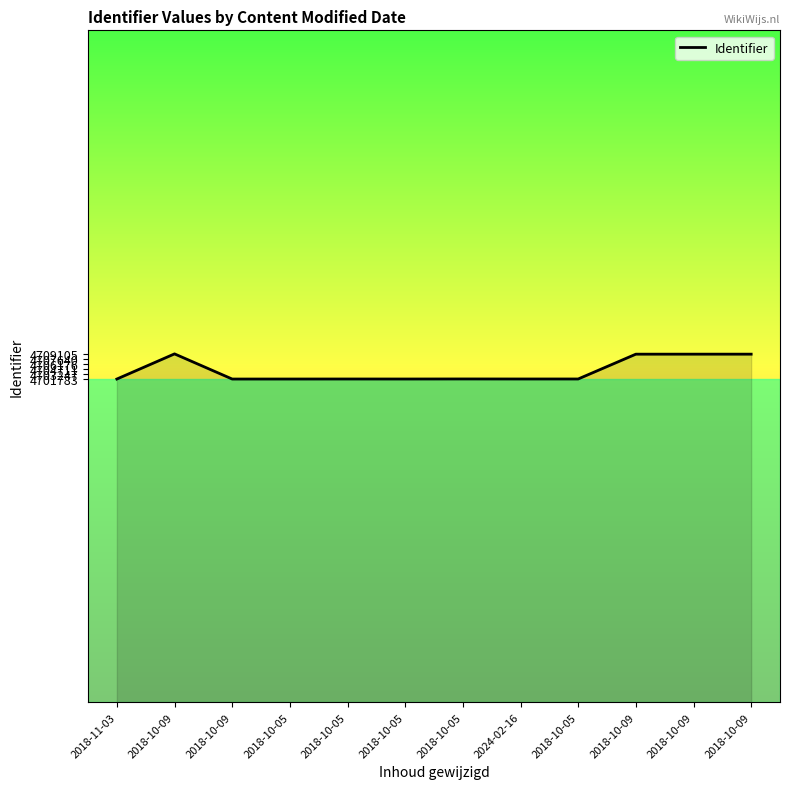

How many lines are shown in the chart?

1